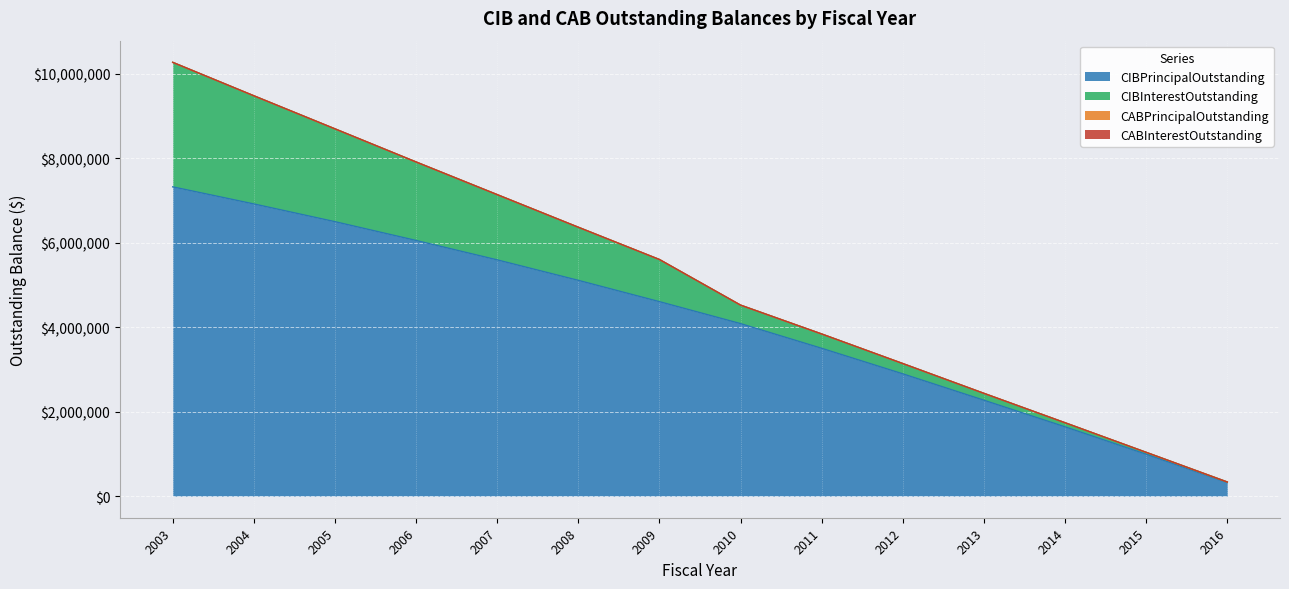

What value does the CIBInterestOutstanding series have at 2011?

339300.0